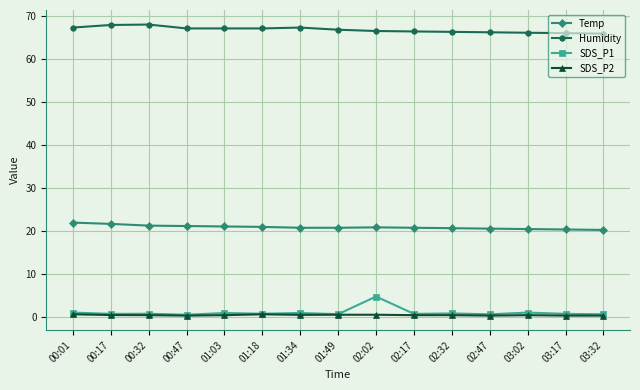

Which series has the largest range (max minus min)?

SDS_P1